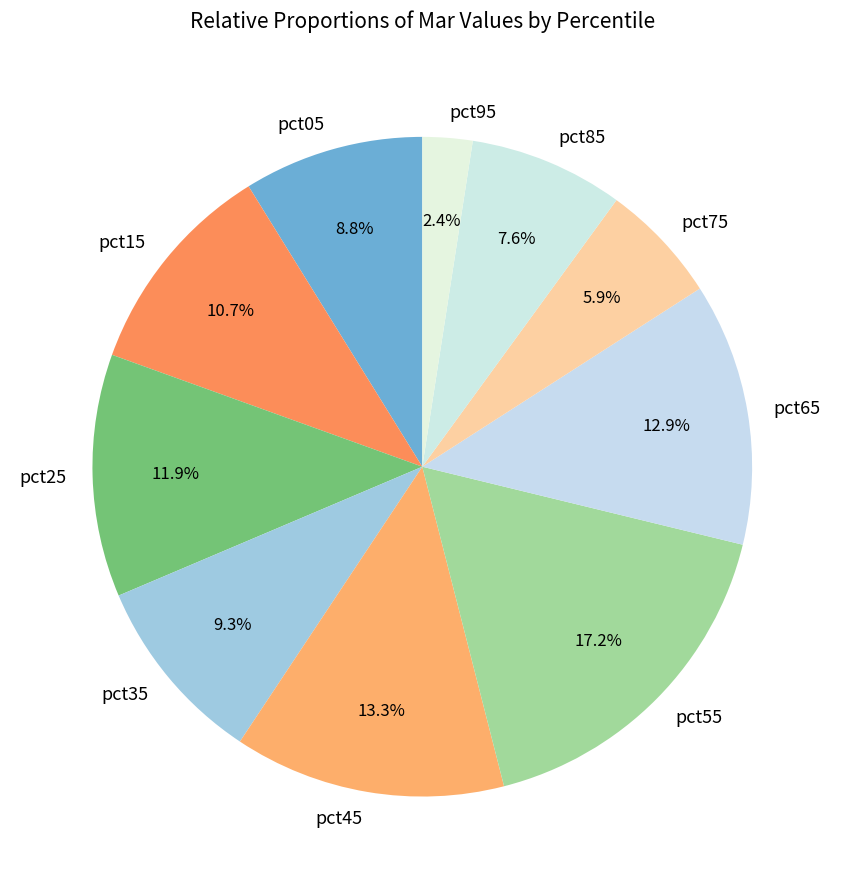

Which has a higher value, pct45 or pct75?

pct45